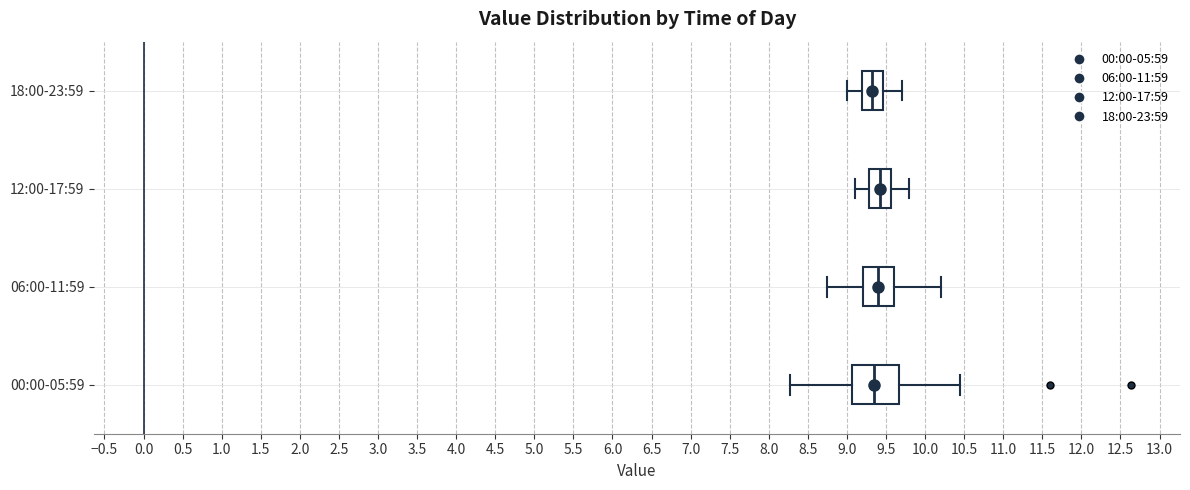

Reading bottom to top, transcribe this box plot: for each box, give where its median line is, the range the box spans, and where its two whiskers end, as read against the x-axis. The values are not printed on the chart, so give them approximately, as read against the axis.

00:00-05:59: median 9.35, box 9.05 to 9.65, whiskers 8.25 to 10.45
06:00-11:59: median 9.40, box 9.20 to 9.60, whiskers 8.75 to 10.20
12:00-17:59: median 9.45, box 9.30 to 9.55, whiskers 9.10 to 9.80
18:00-23:59: median 9.35, box 9.20 to 9.45, whiskers 9.00 to 9.70